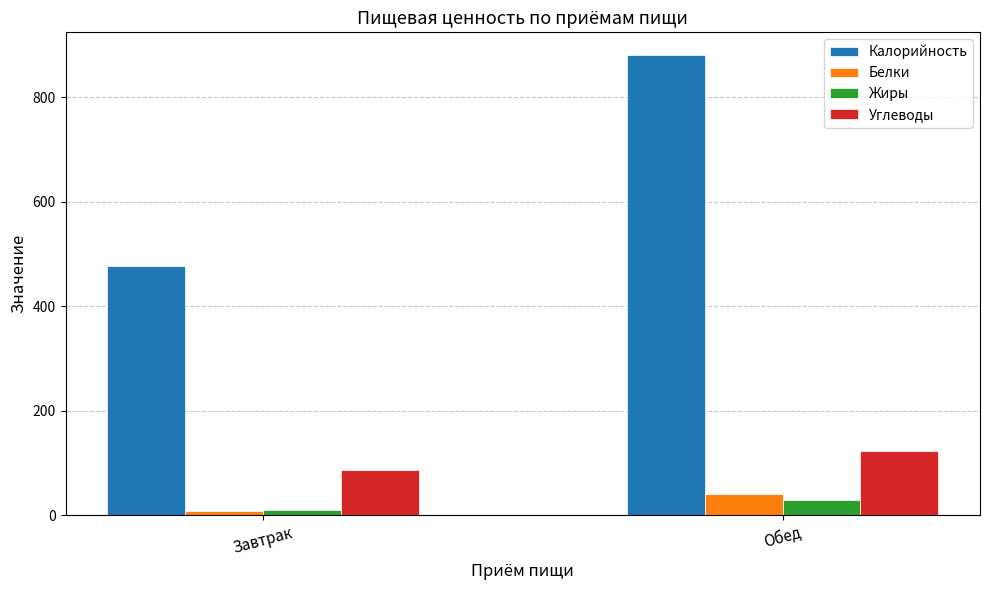

How many values in the Белки series are below 40?

1